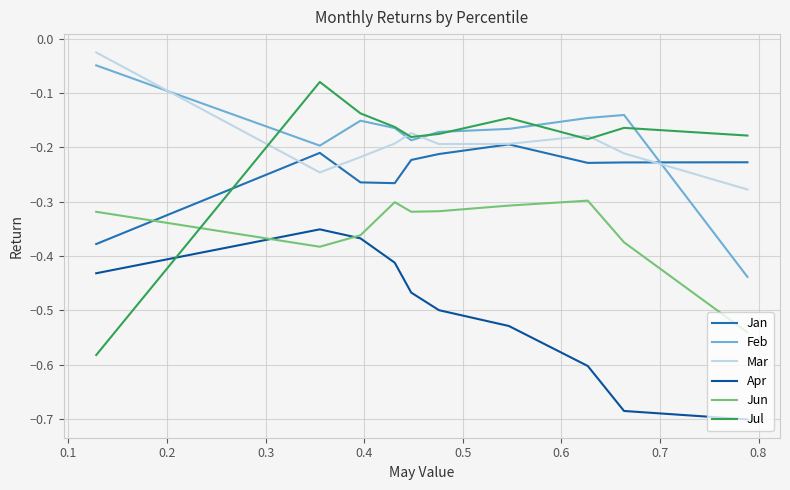

Which series has the widest spread of values?

Jul